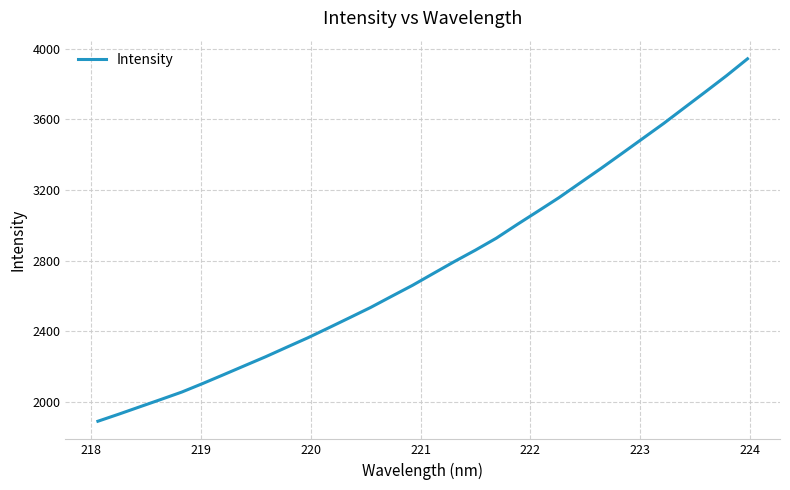

What is the difference between the maximum and minimum values?

2050.0